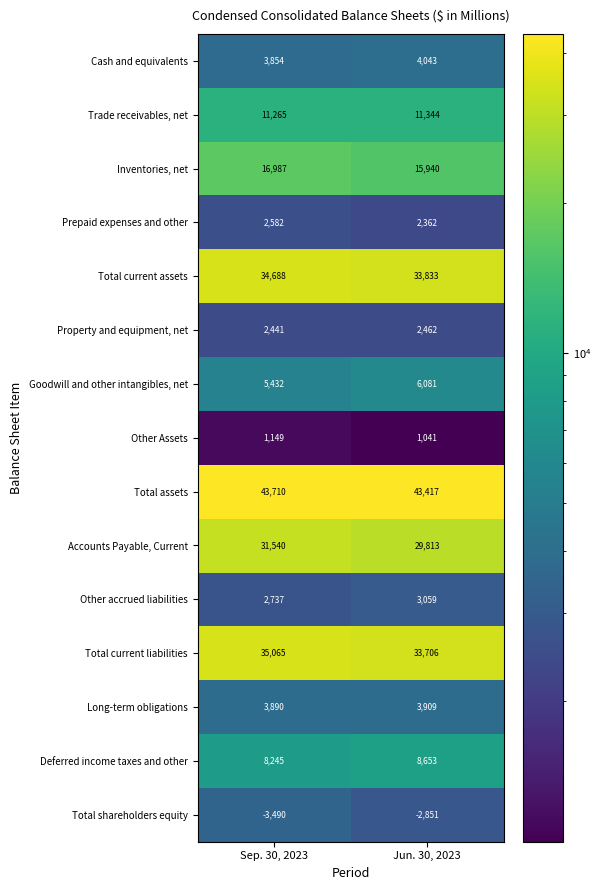

How many categories are shown in the chart?

2